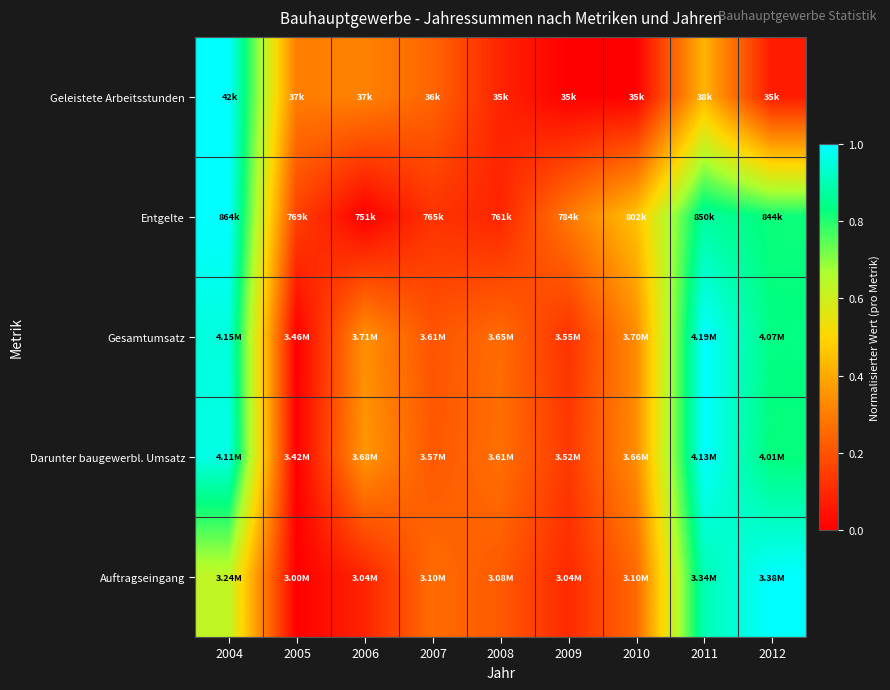

At which category is the sum across all series the highest?

2004